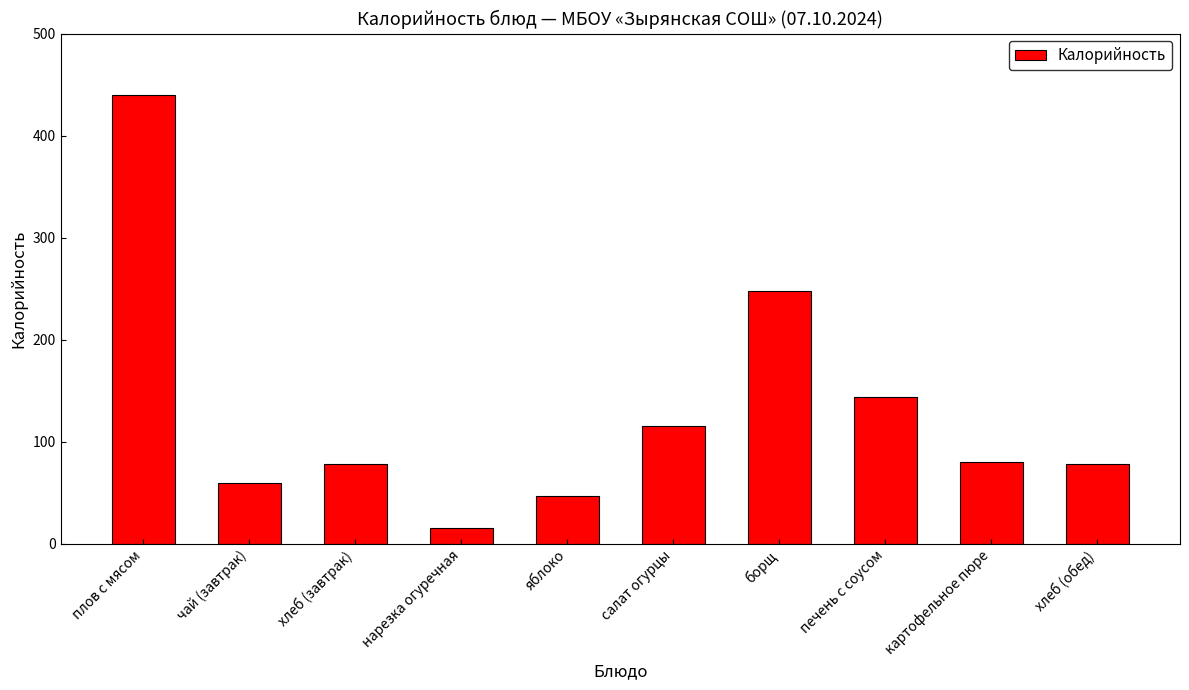

What is the difference between the second highest and second lowest values?

201.0